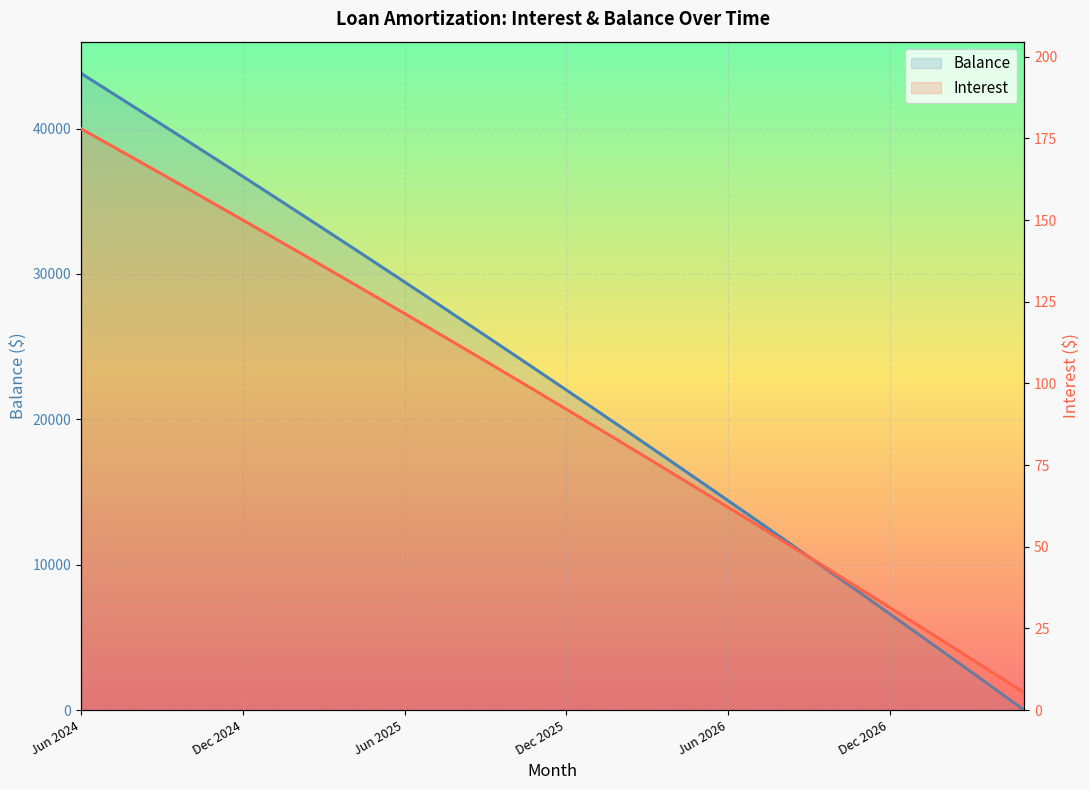

True or false: Interest has more than 2 points higher than both neighbors.

False